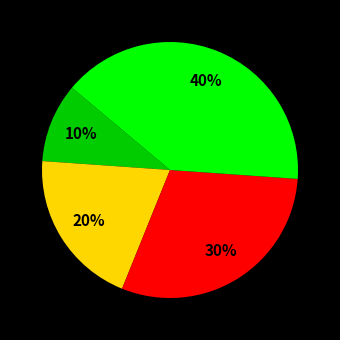

Does any single category account for the majority?

No